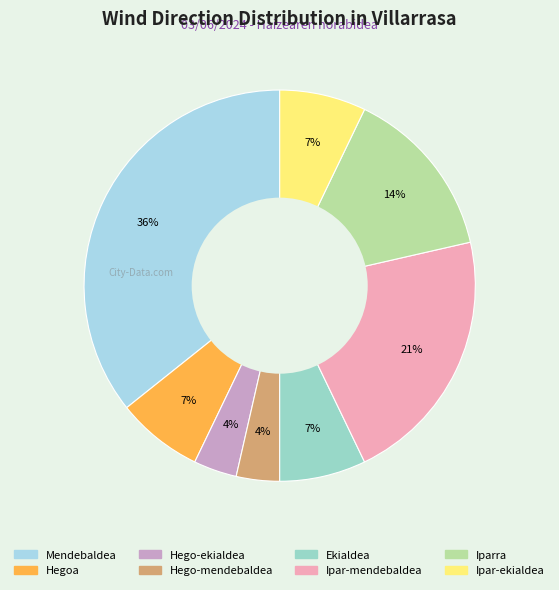

To the nearest percent, what portion does Hego-mendebaldea represent?

4%